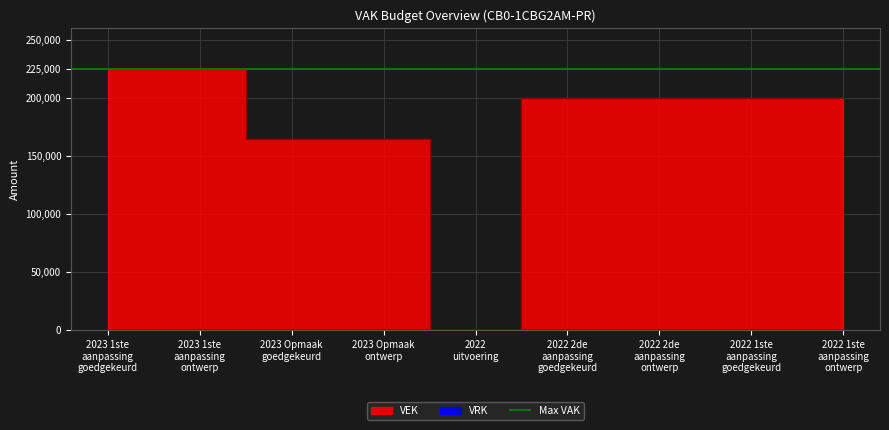

What is the value of the 3rd point from the left?

165000